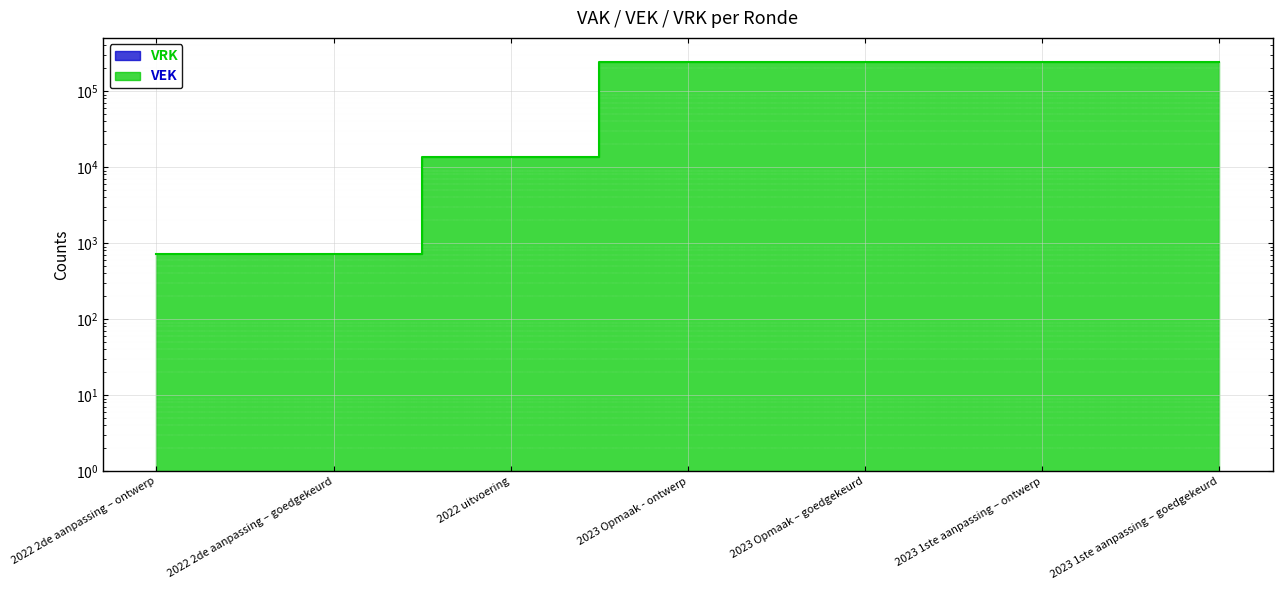

Which category has the lowest value across all series?

2022 2de aanpassing – ontwerp